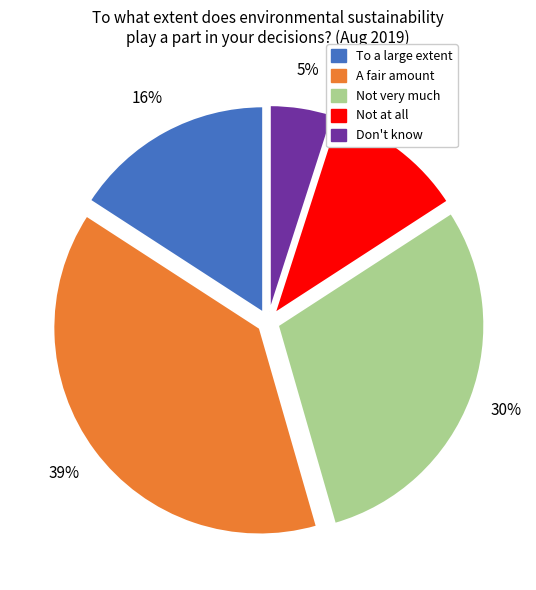

What is the largest slice in the pie chart?

A fair amount